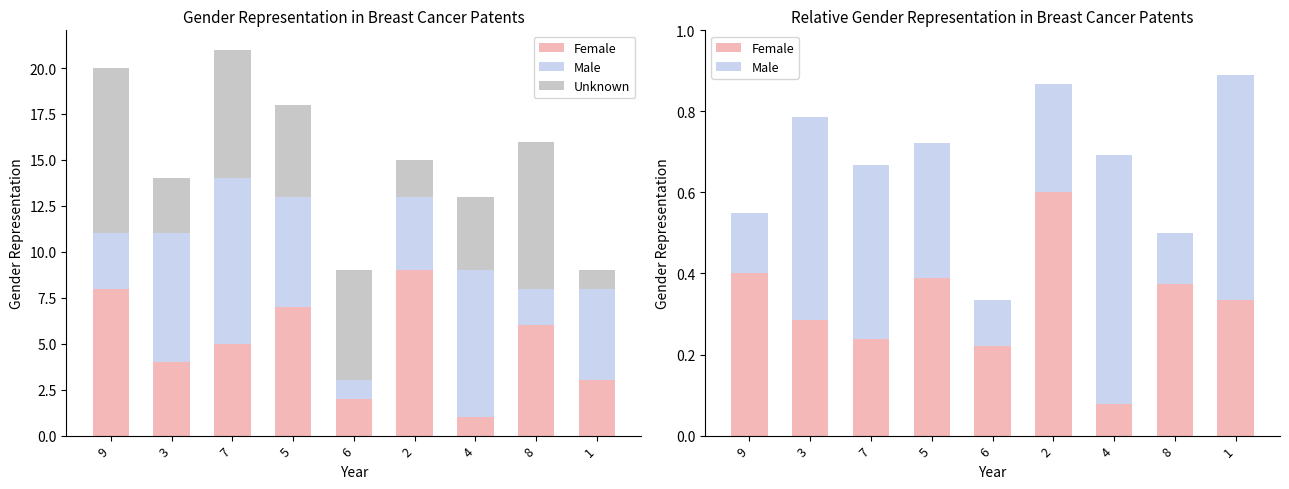

True or false: Male has a value of 0.6 at 7.

False